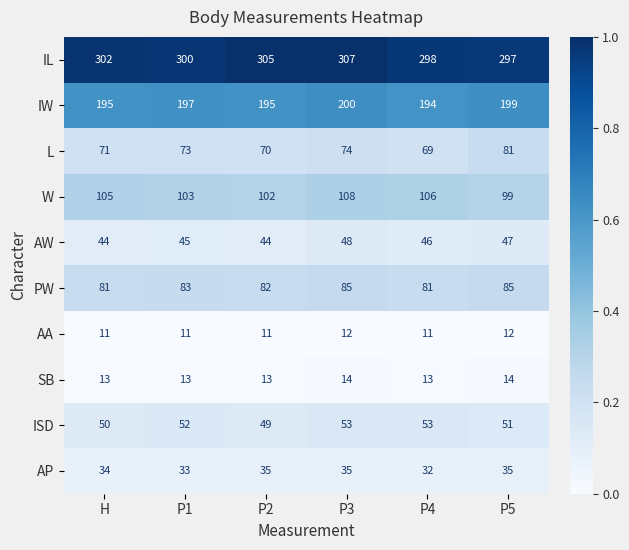

Which series has the largest total across all categories?

IL